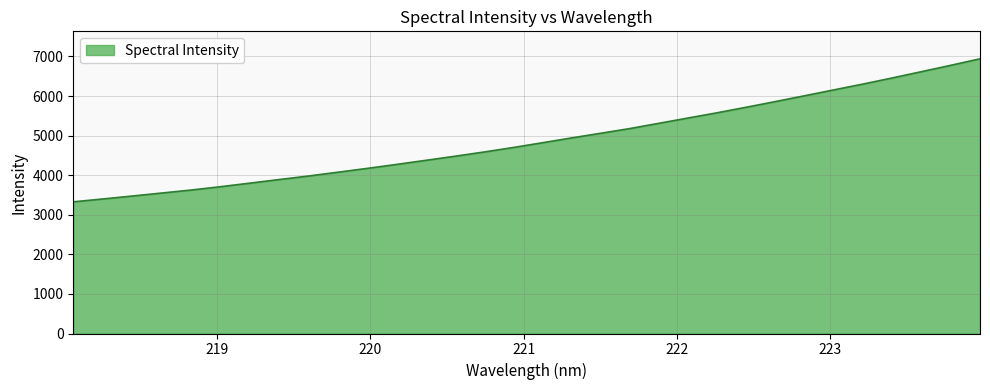

What is the greatest value displayed?

6940.9